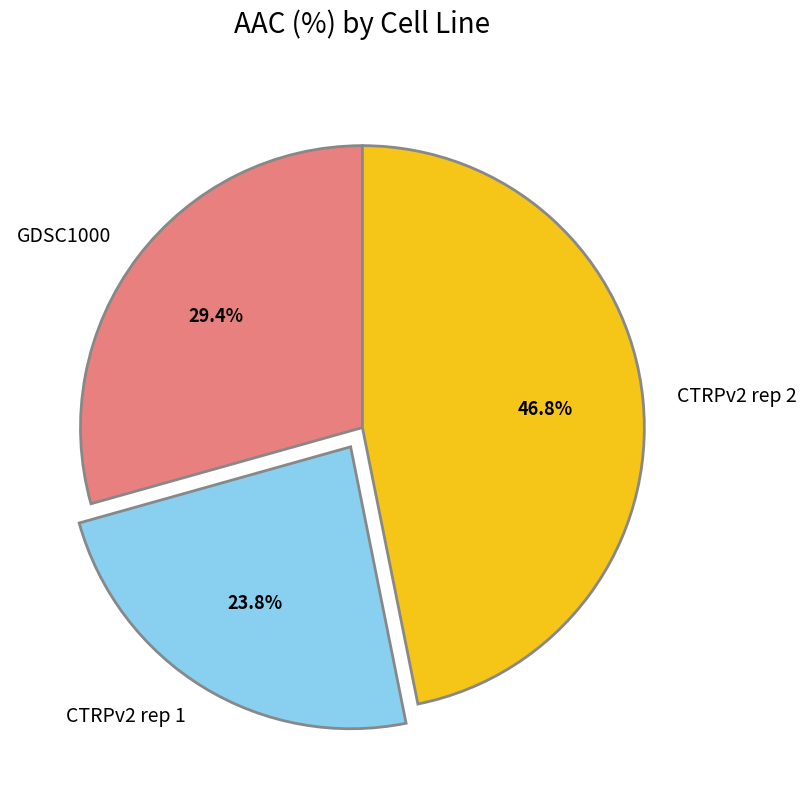

To the nearest percent, what percentage of the pie is CTRPv2 rep 2?

47%